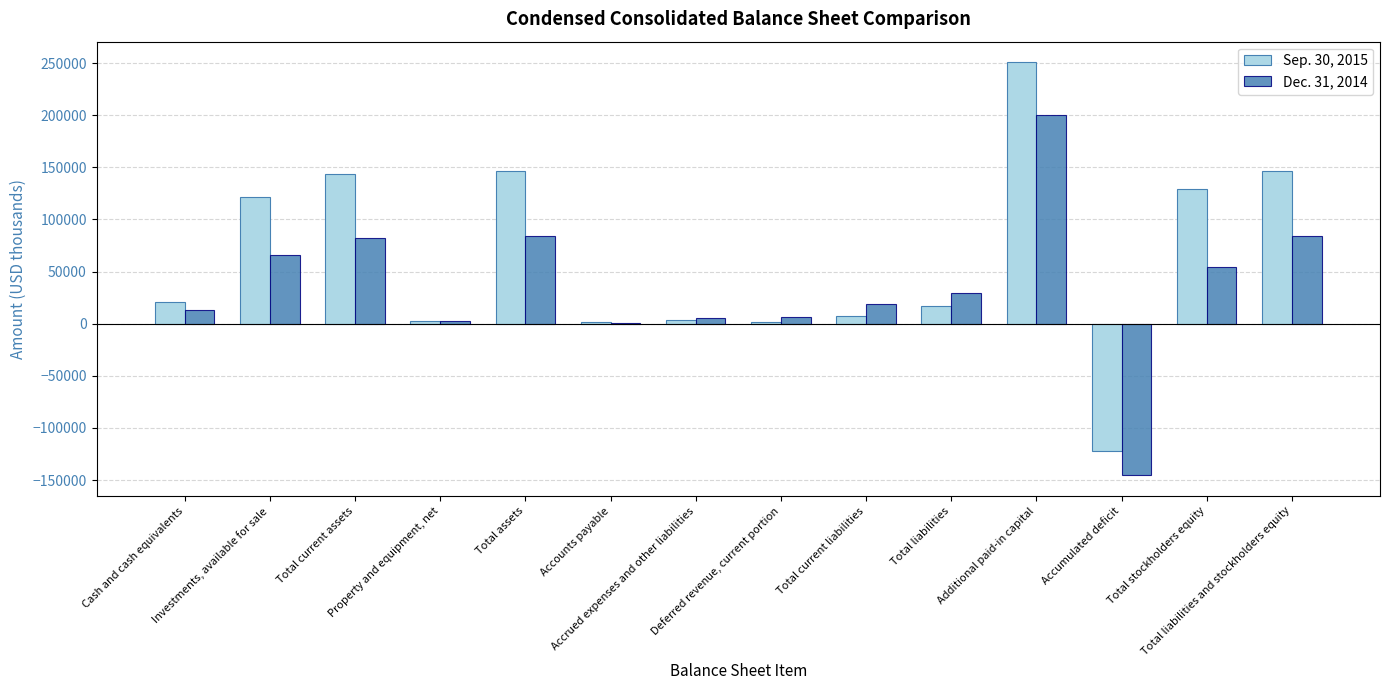

Which series has the largest total across all categories?

Sep. 30, 2015